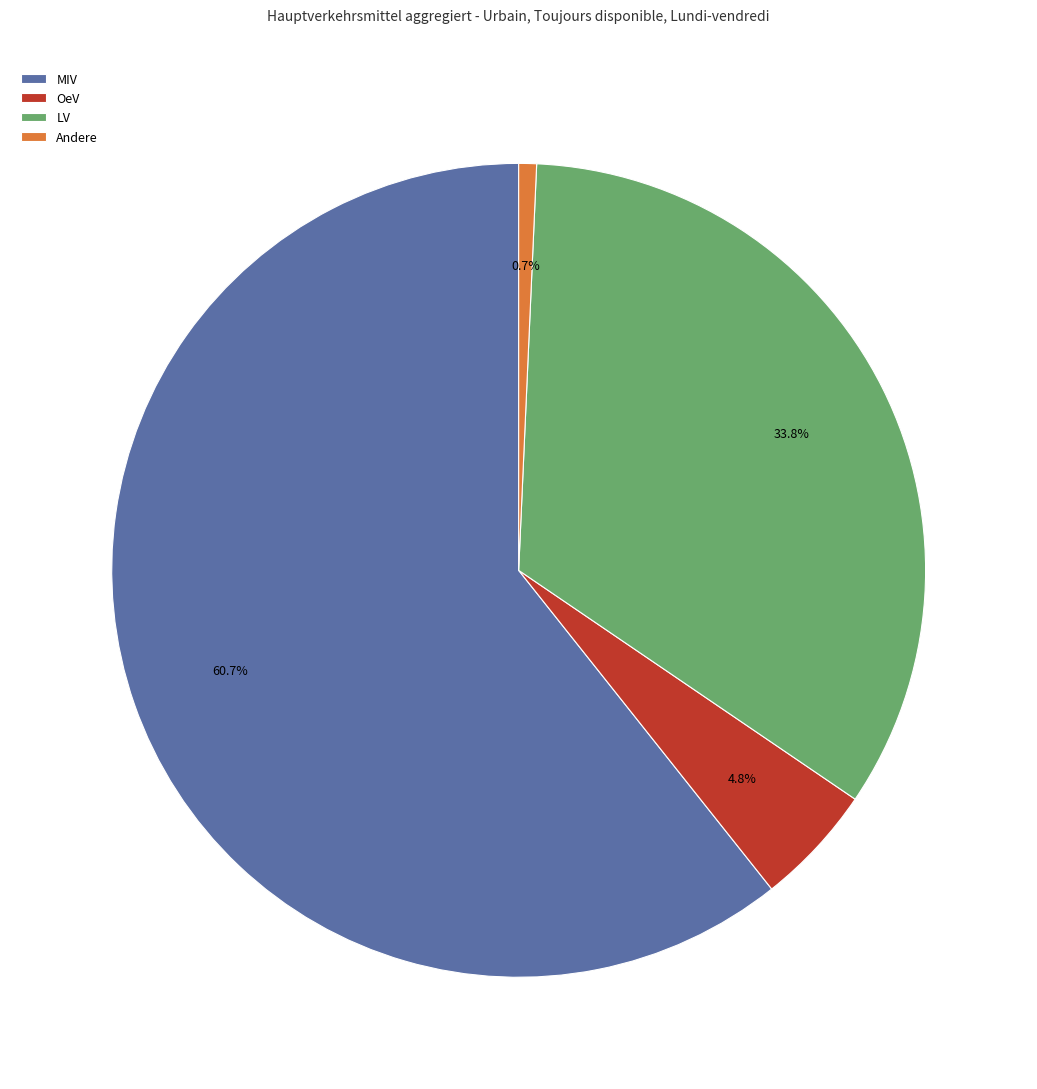

How many slices are in this pie chart?

4